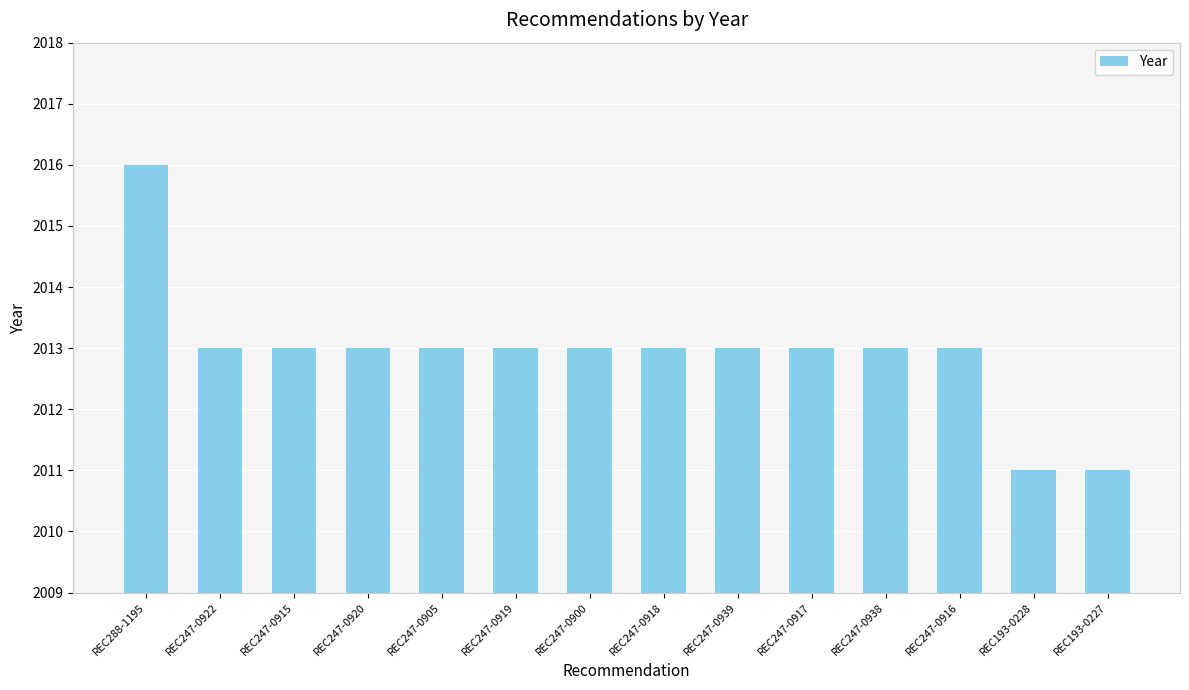

Read the value at REC247-0920.

2013